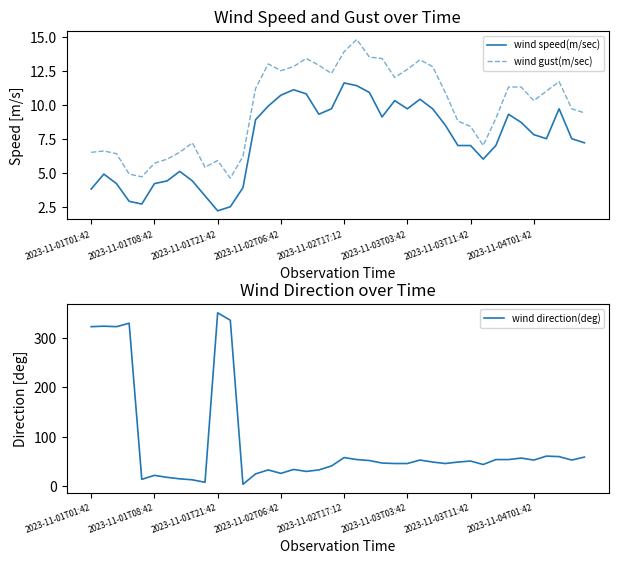

What is the difference between the highest and lowest values at 32?

47.0